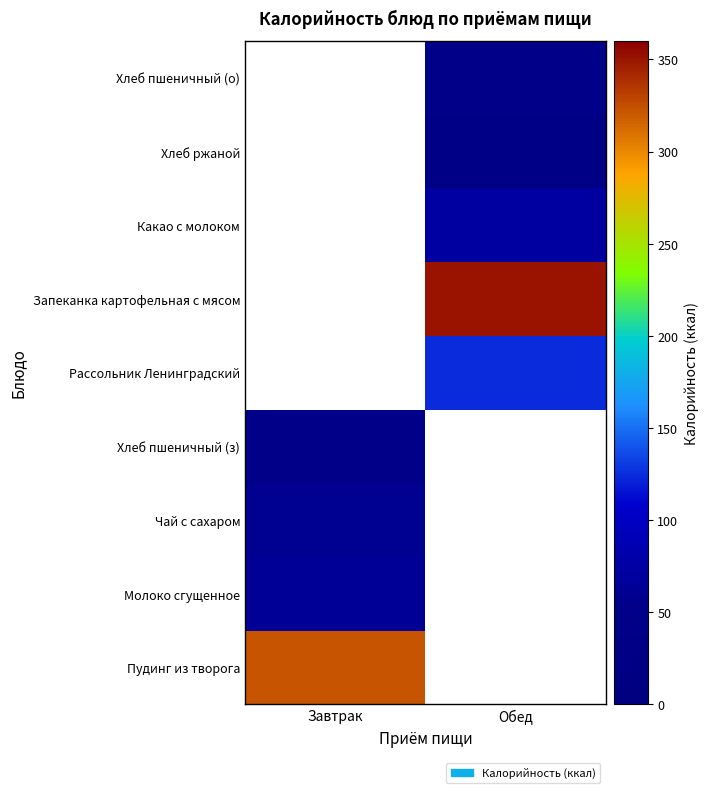

Which has a higher value, Обед or Завтрак?

Завтрак